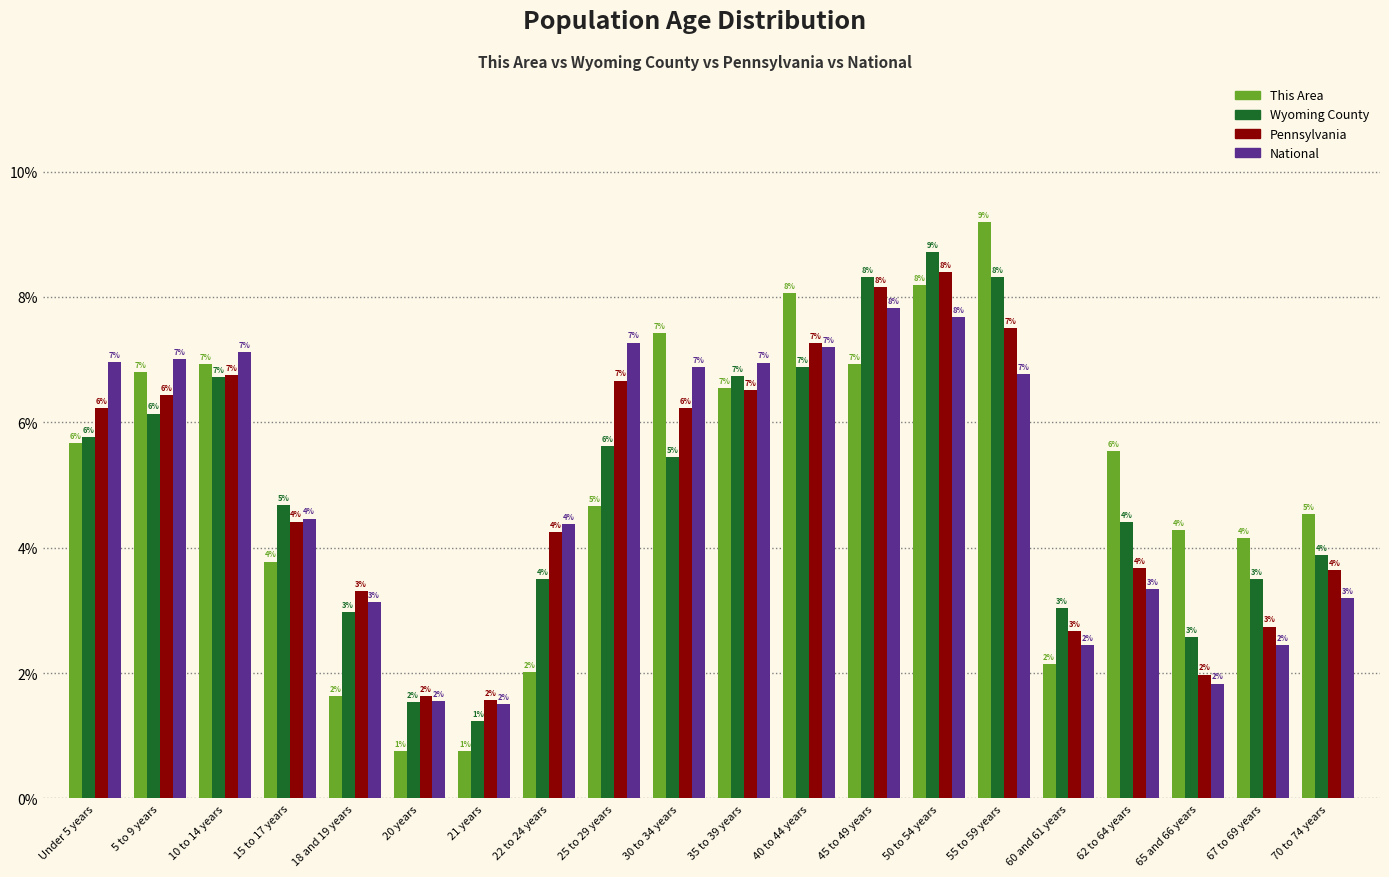

What is the highest value of the National series?

7.8